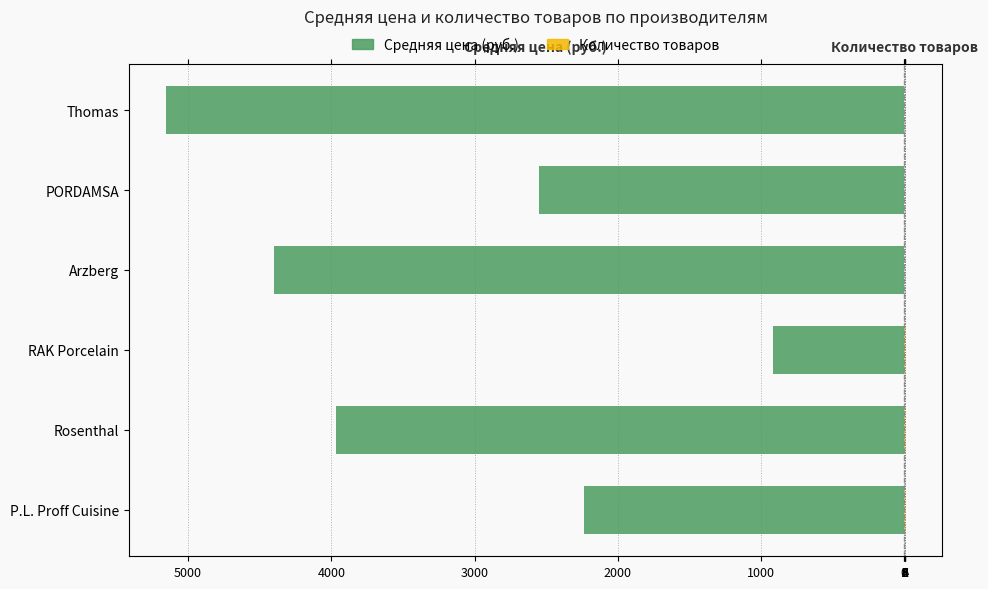

Reading left to right, extract all data points from this chart.

Средняя цена (руб.): -2239.4	-3970.6	-917.3	-4403.2	-2548.0	-5155.0
Количество товаров: 6.0	4.0	3.0	1.0	1.0	1.0